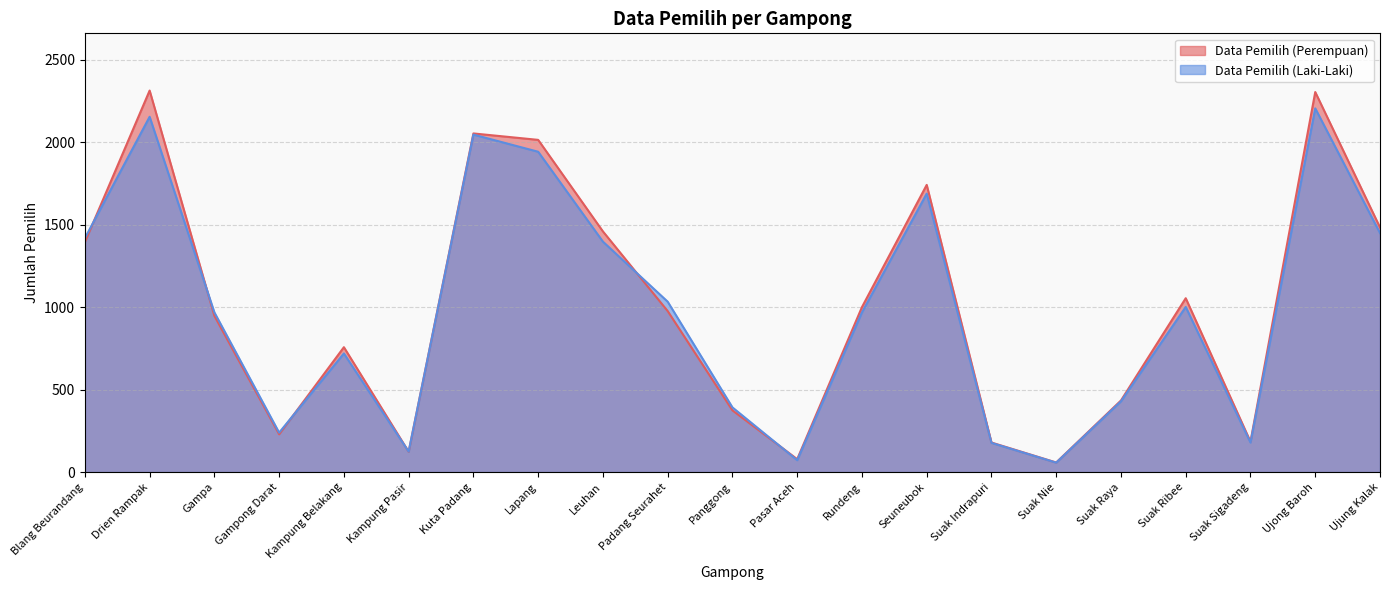

Where does the Data Pemilih (Laki-Laki) series first go above 968?

Blang Beurandang